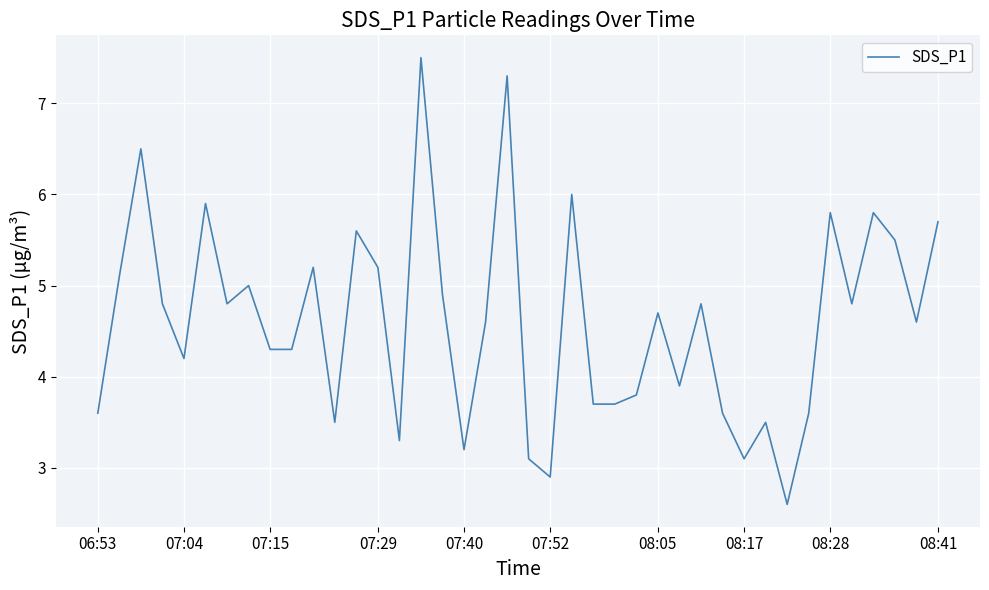

What is the difference between the maximum and minimum values?

4.9